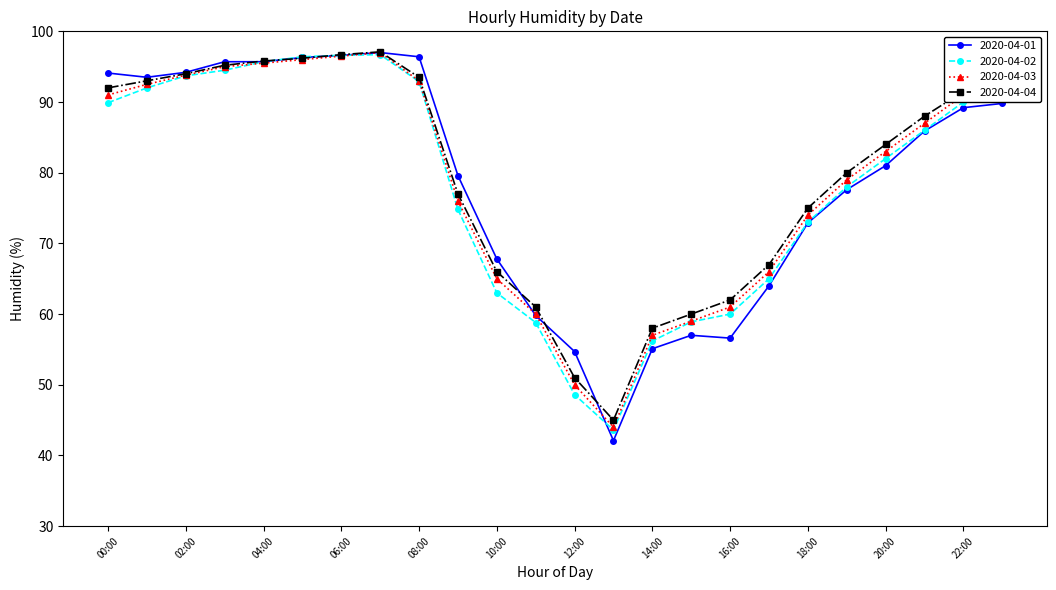

Is this an area chart (filled region under the line)?

No